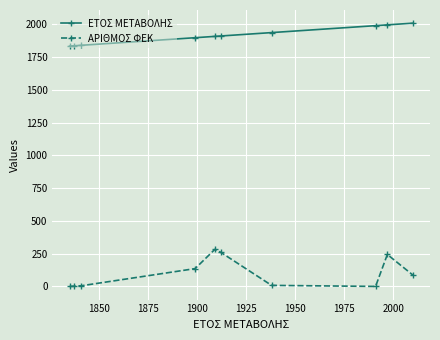

True or false: ΑΡΙΘΜΟΣ ΦΕΚ and ΕΤΟΣ ΜΕΤΑΒΟΛΗΣ cross at least once.

False